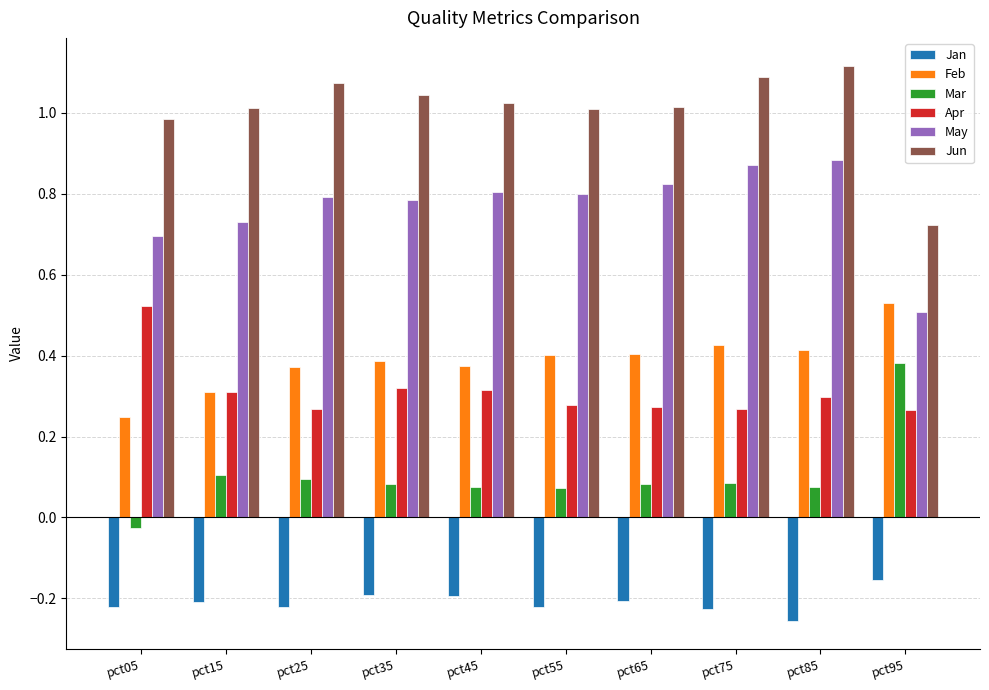

What is the sum of all May values?

7.7